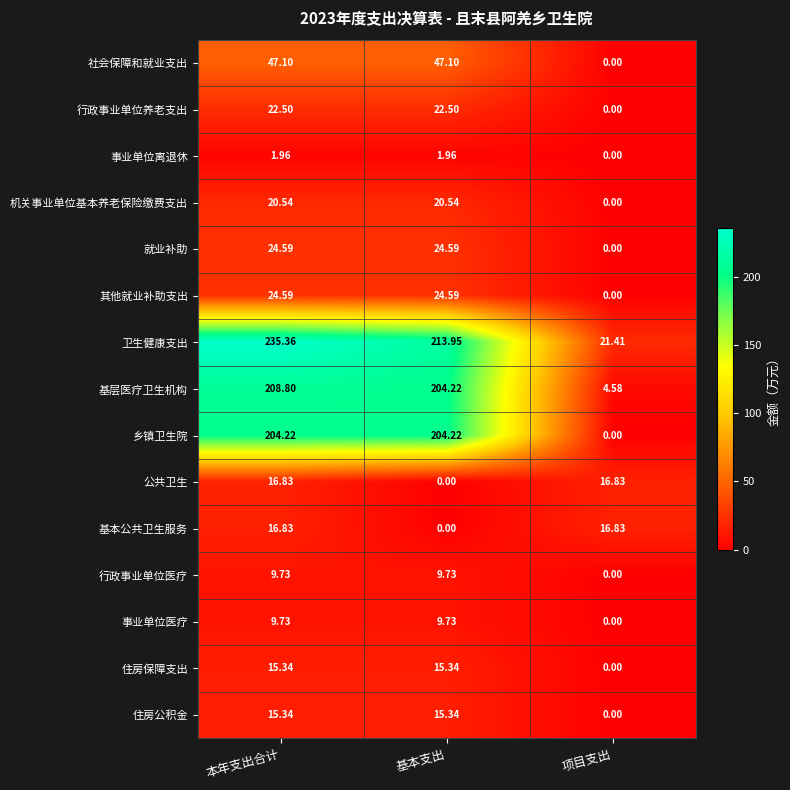

Which label corresponds to the largest value in the chart?

本年支出合计